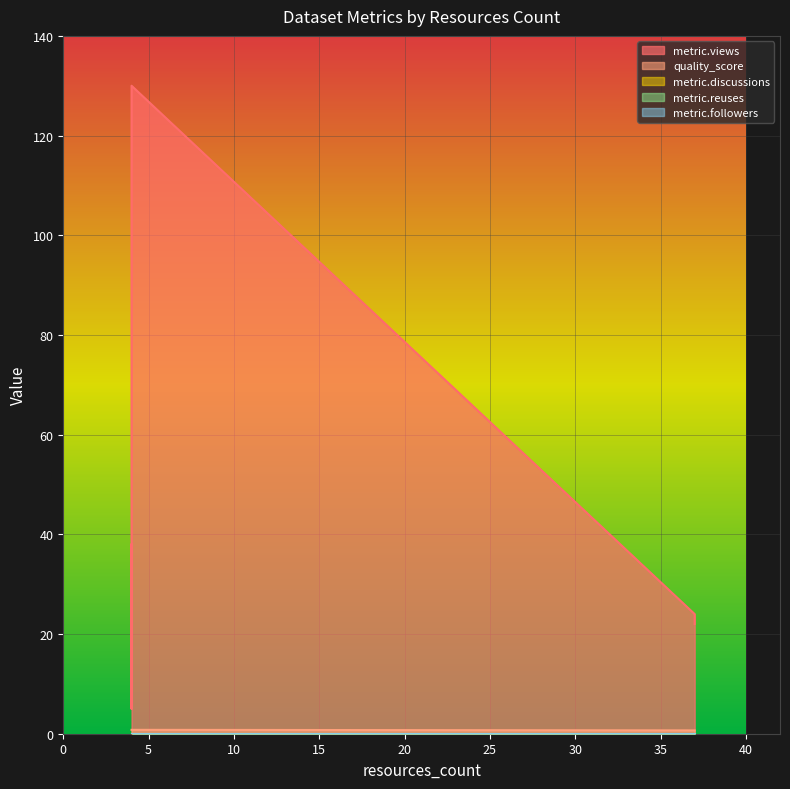

Which label corresponds to the largest value in the chart?

4